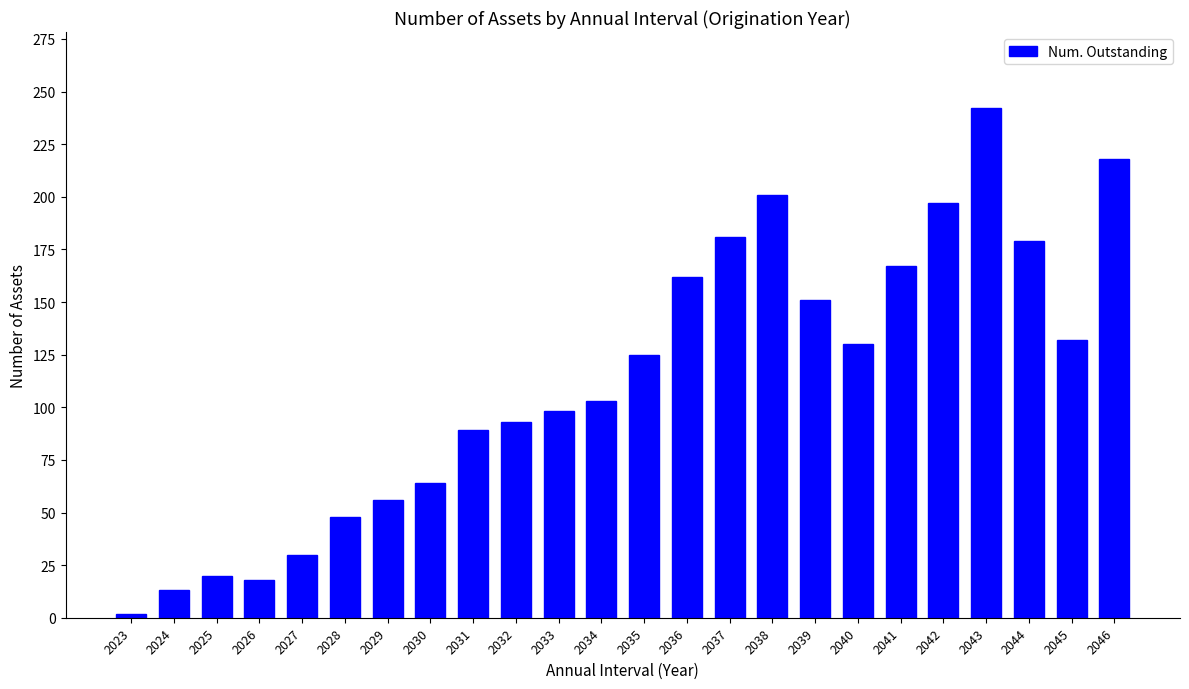

Are the bars grouped side by side (vs. stacked)?

No